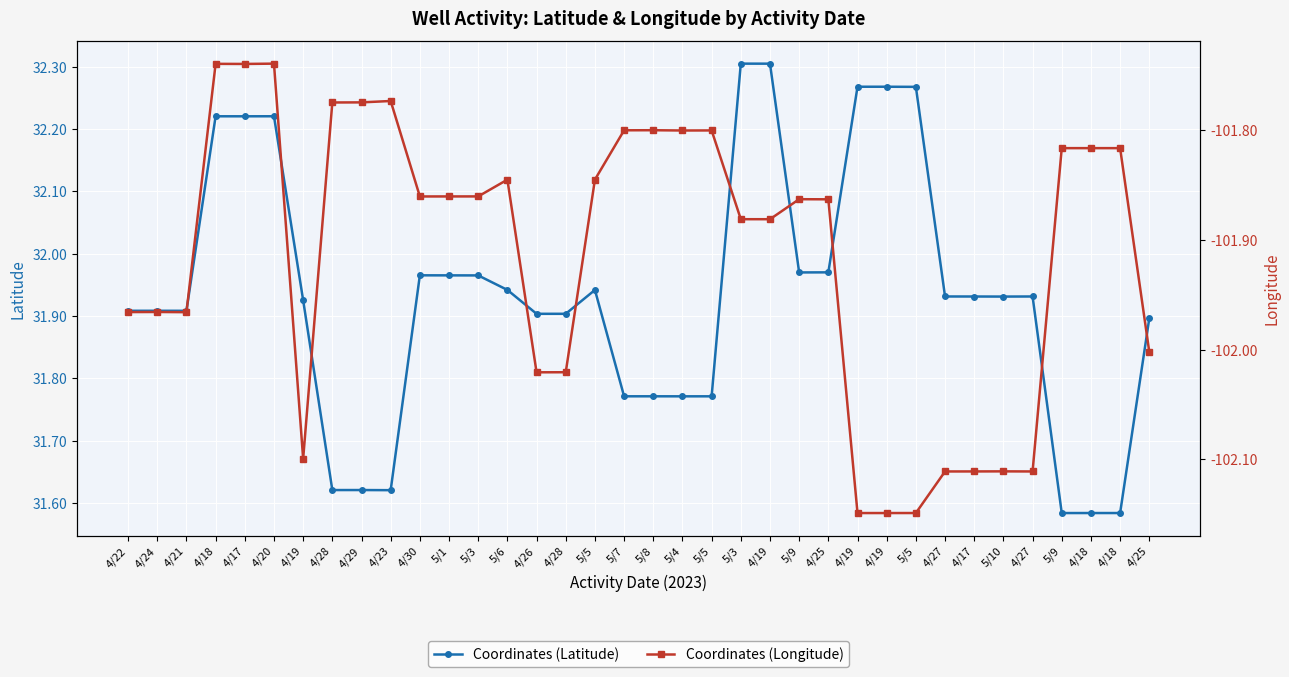

What is the average value of the Coordinates (Latitude) series?

31.9